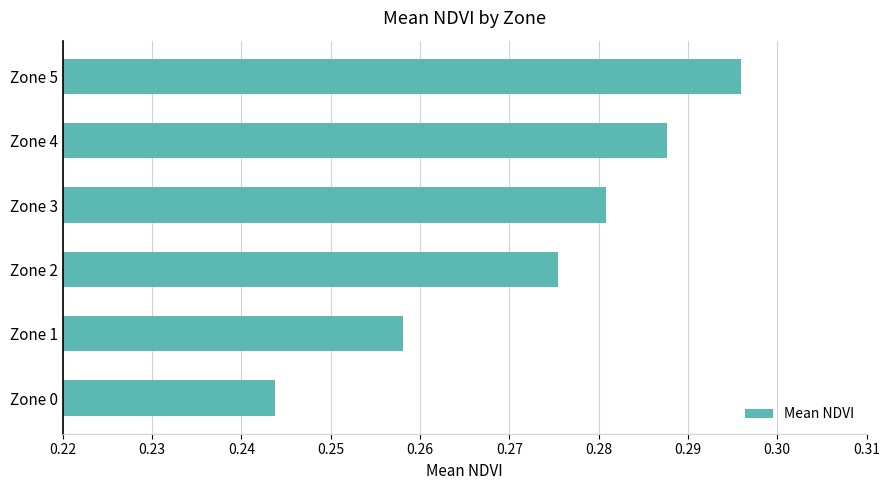

Where is the data nearest to the value 0?

Zone 0